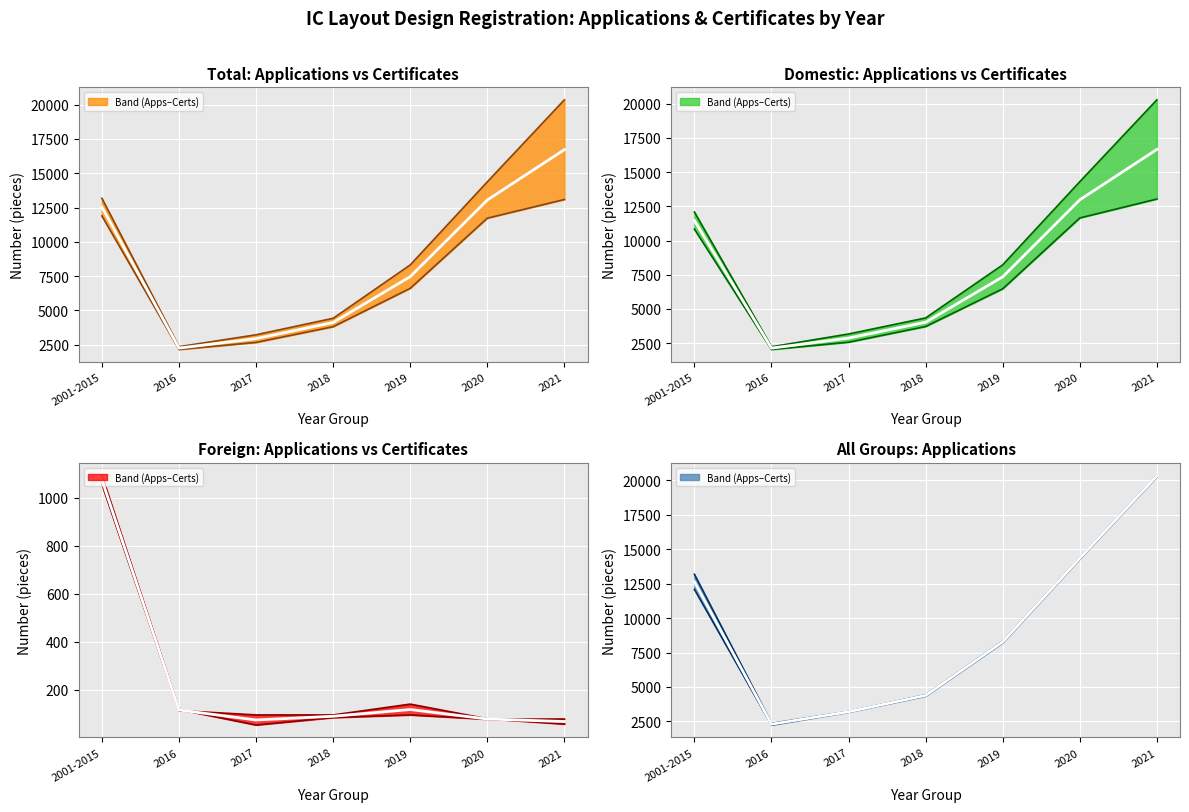

The Certificates series shows 1042.0 at 2017. True or false?

False